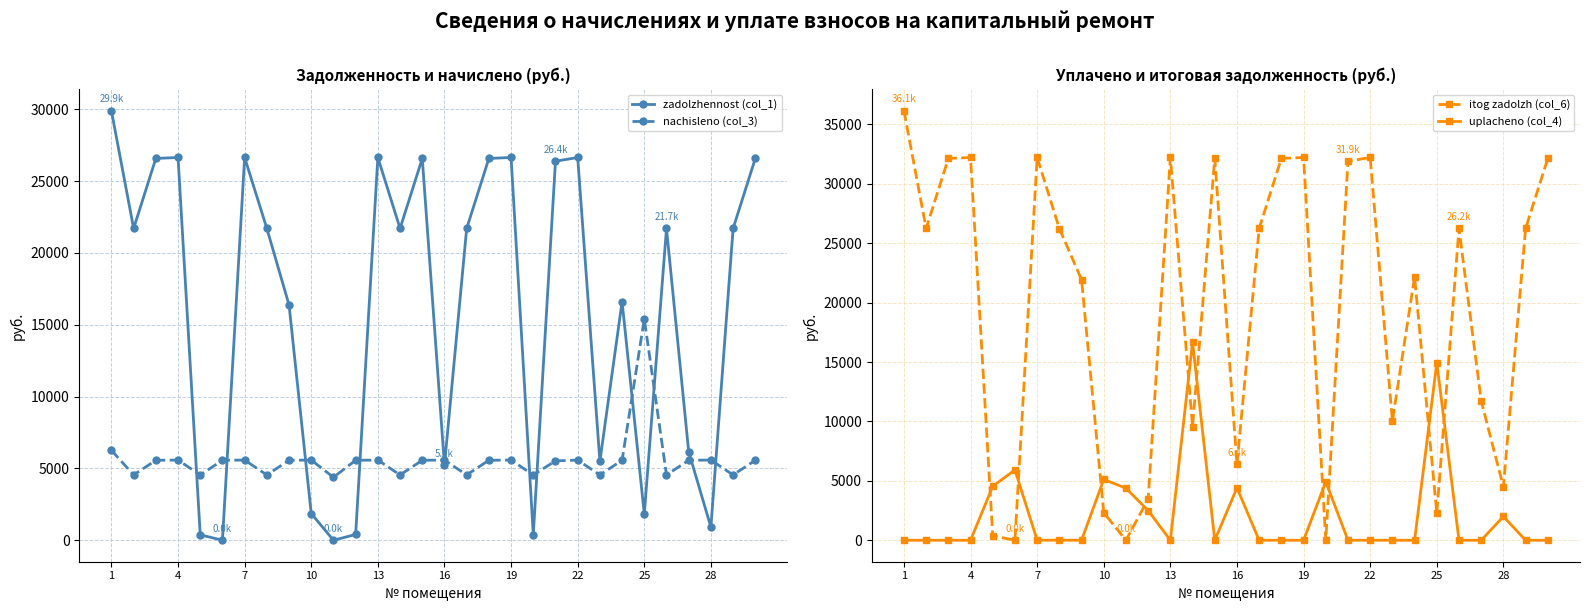

What is the greatest value displayed?

36145.0